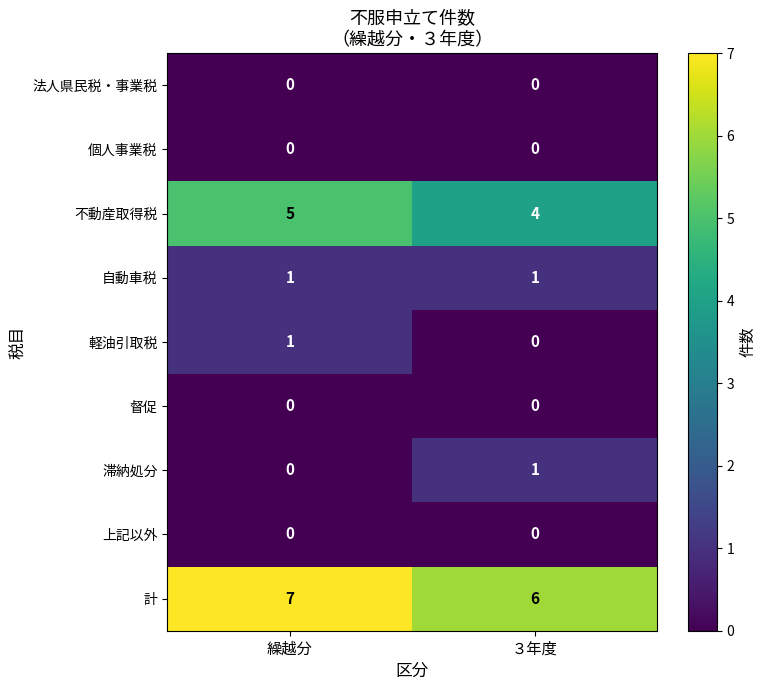

Which series has the largest total across all categories?

計